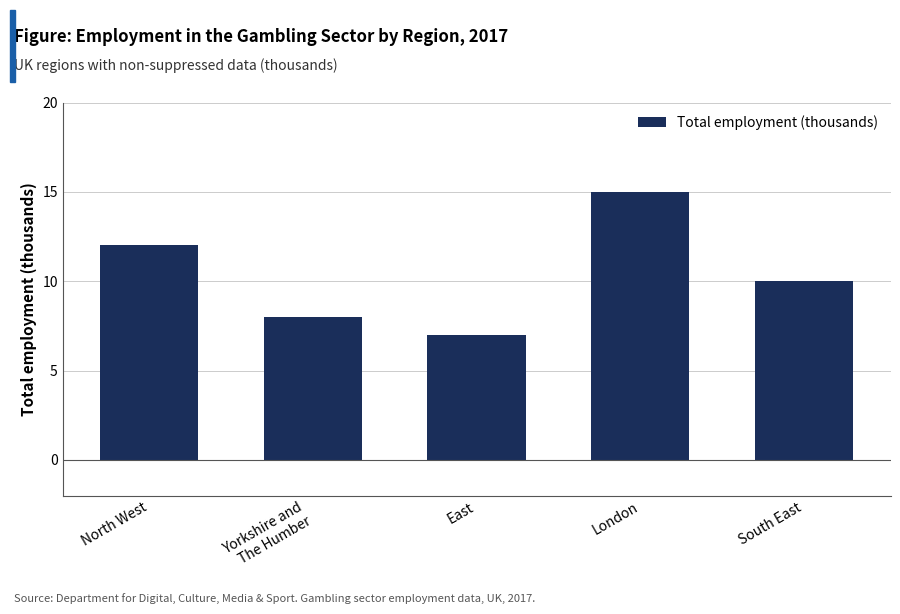

At which category does the chart reach its minimum across all series?

East